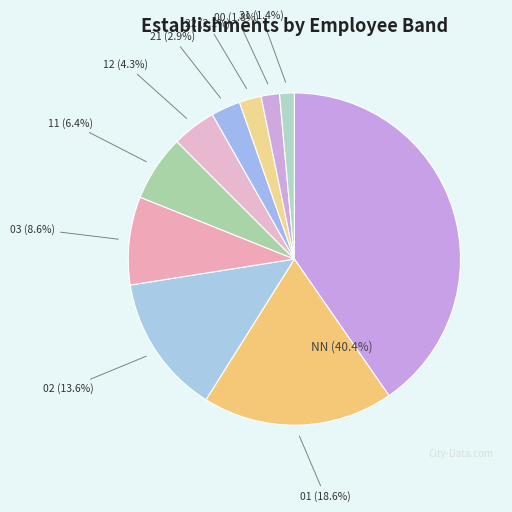

Rank the categories by value from highest to lowest.

NN, 01, 02, 03, 11, 12, 21, 22, 00, 31